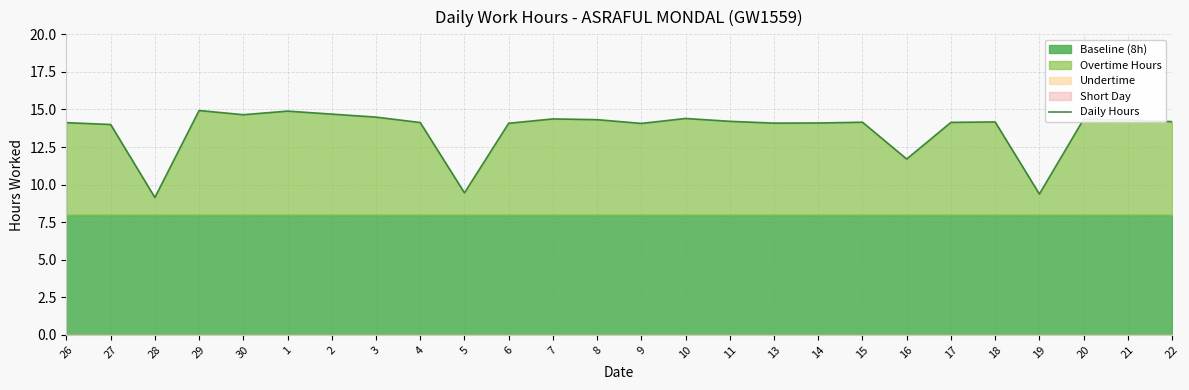

At which label is the value closest to 12?

16